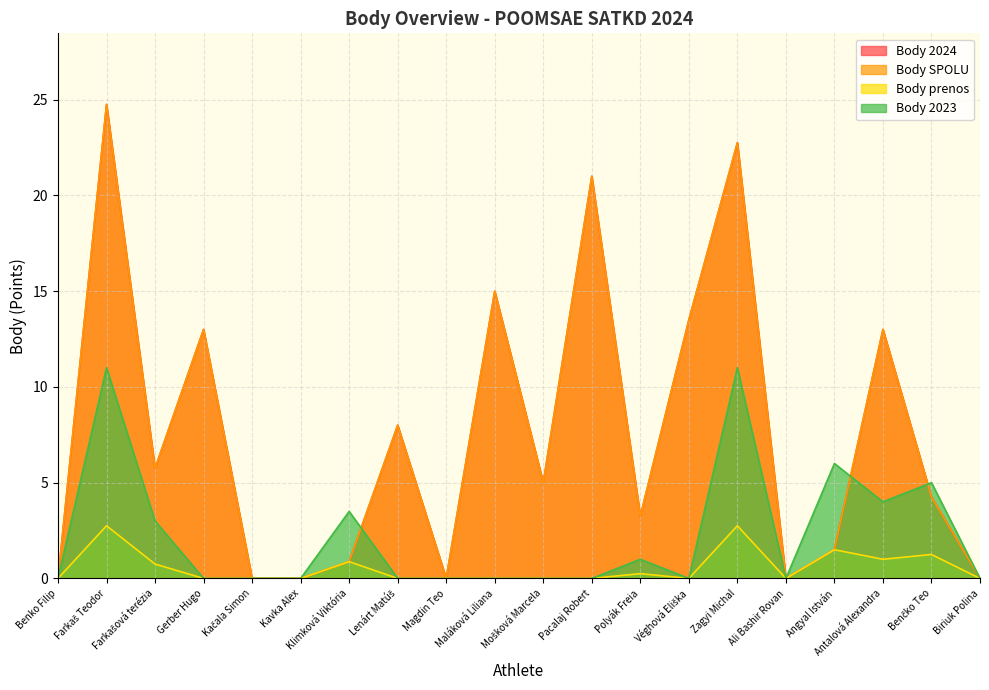

True or false: Body 2024 and Body SPOLU intersect in this chart.

False